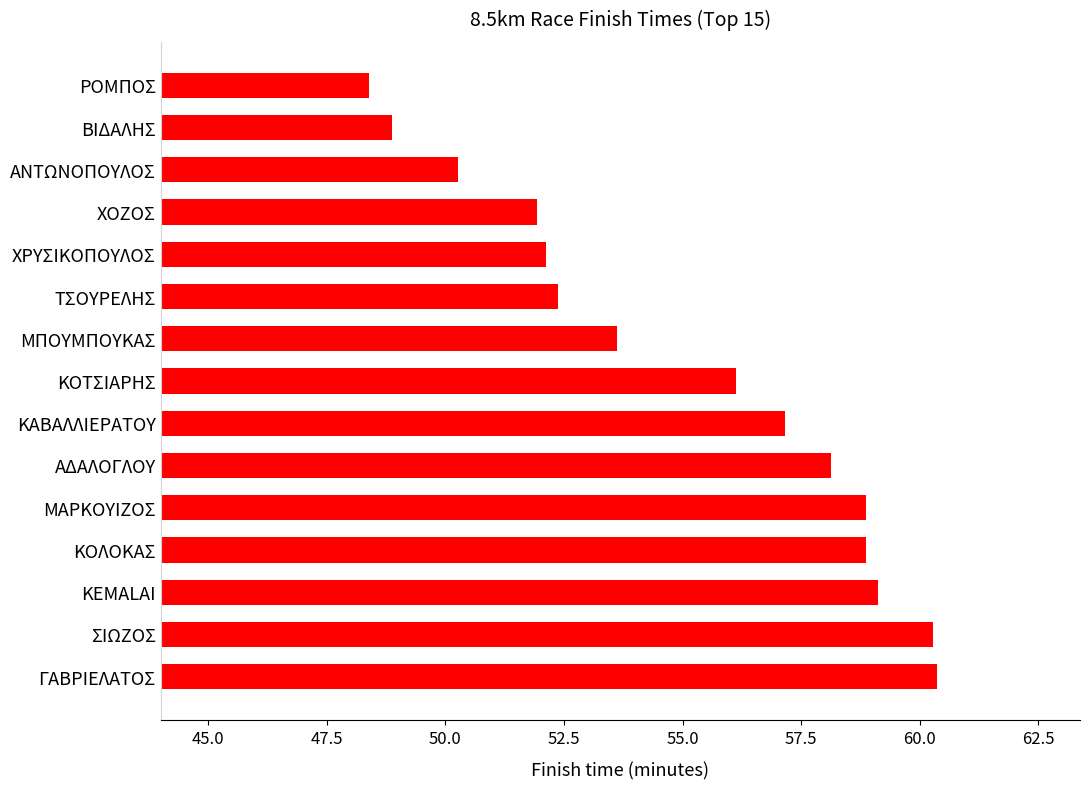

What is the smallest value displayed?

48.4